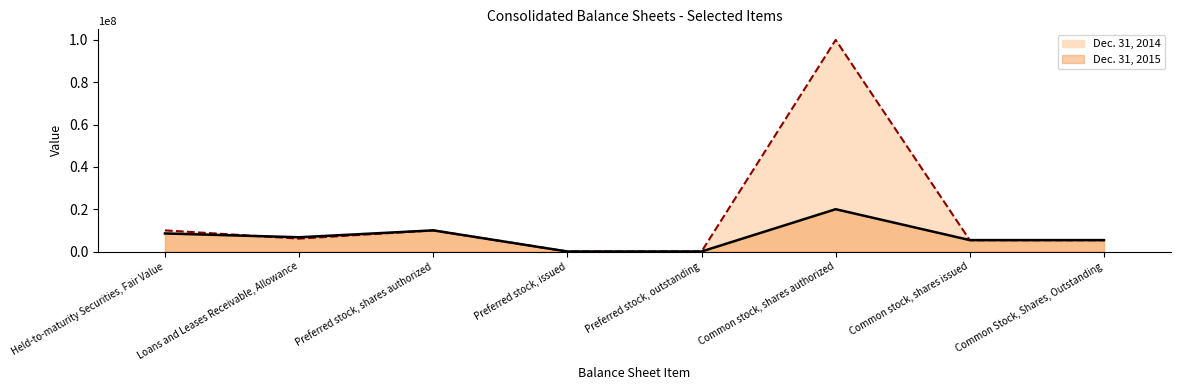

Which series changed the most between Preferred stock, shares authorized and Common stock, shares issued?

Dec. 31, 2014